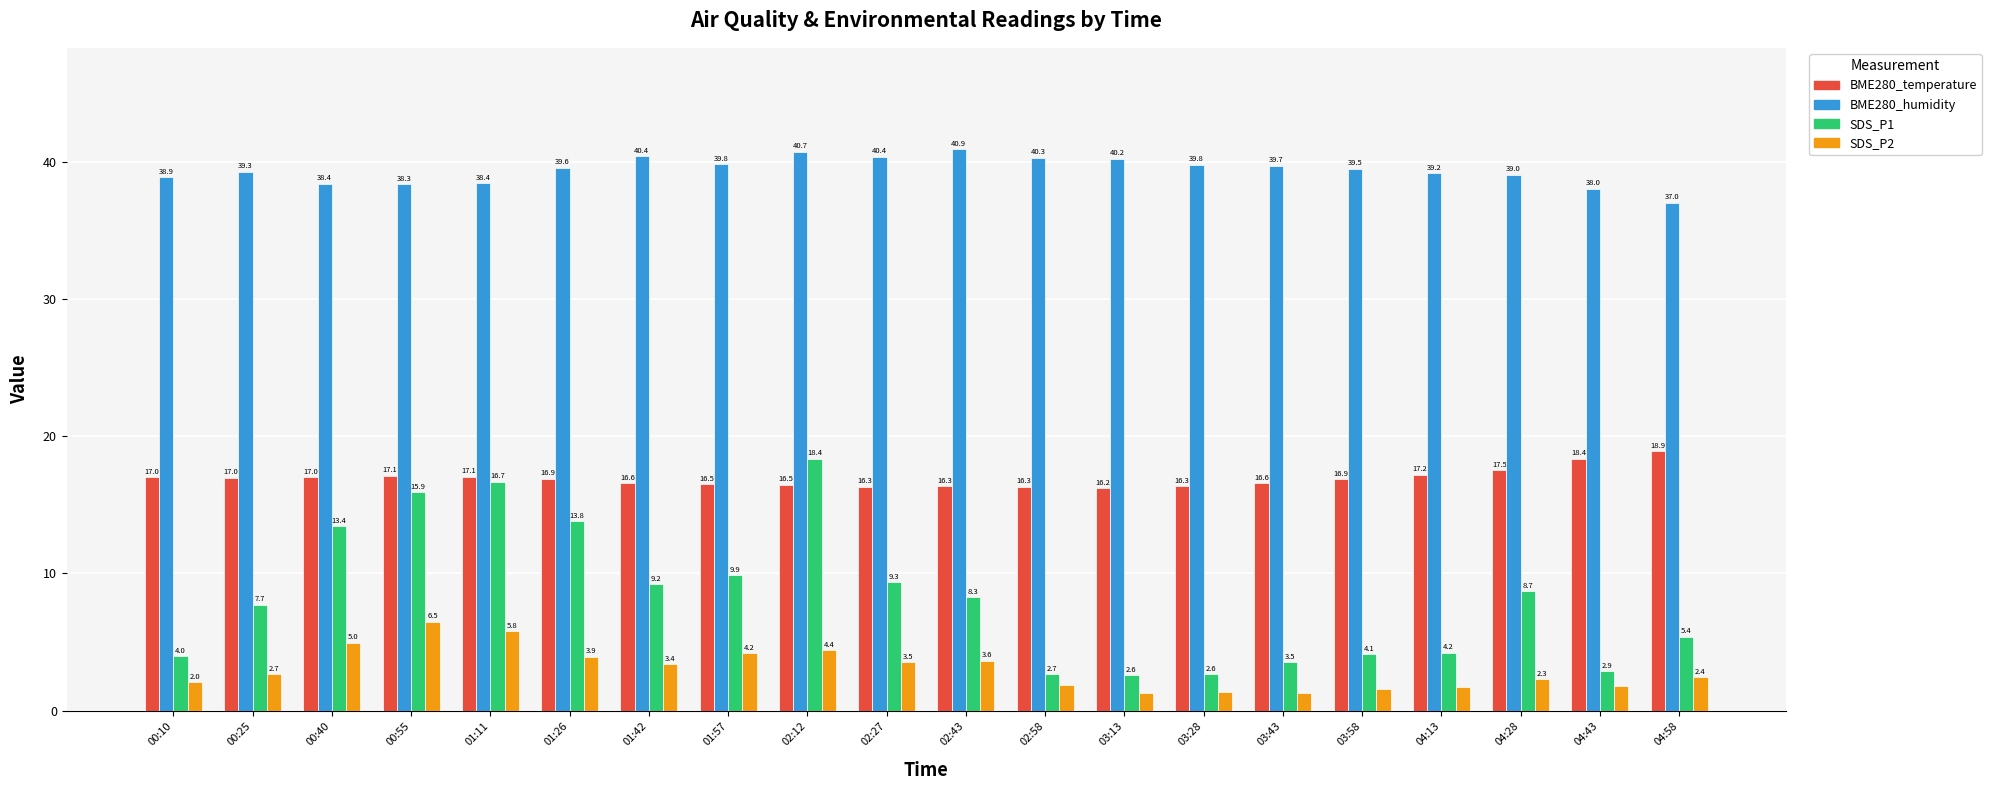

How many bars are there in each group?

4